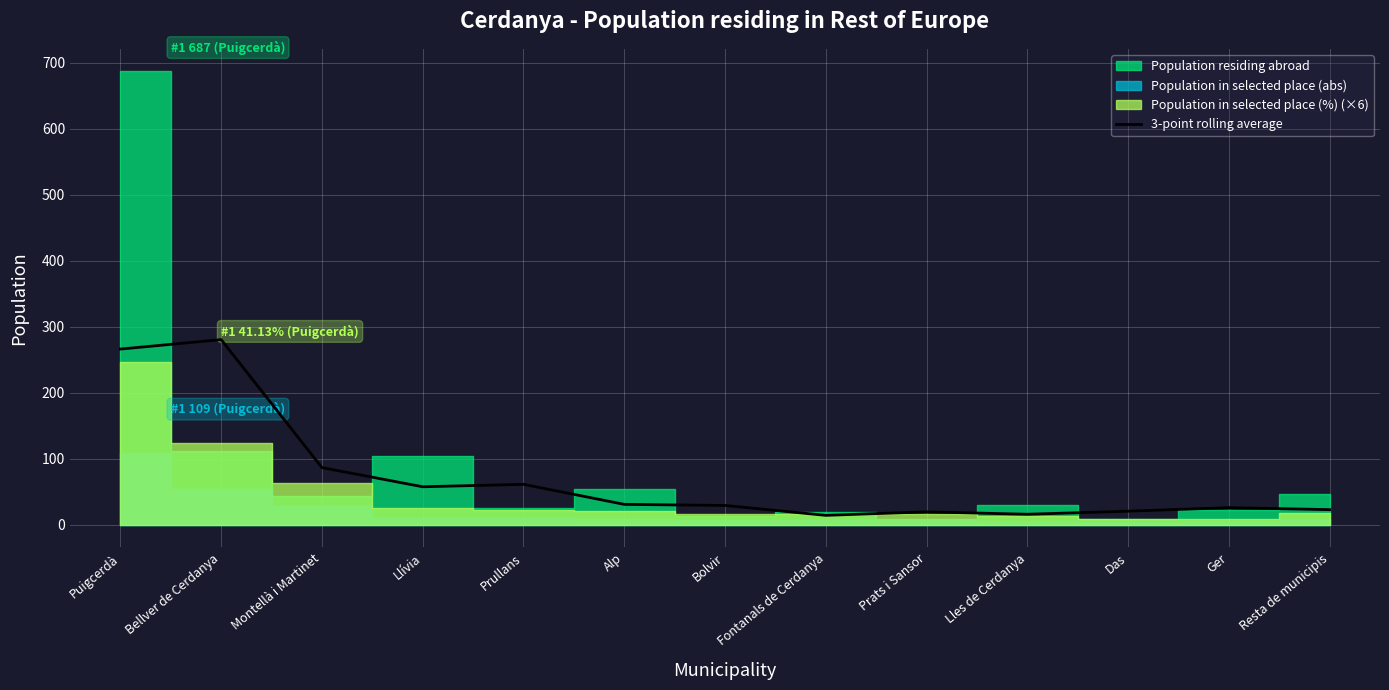

What is the label of the 11th point from the left?

Das